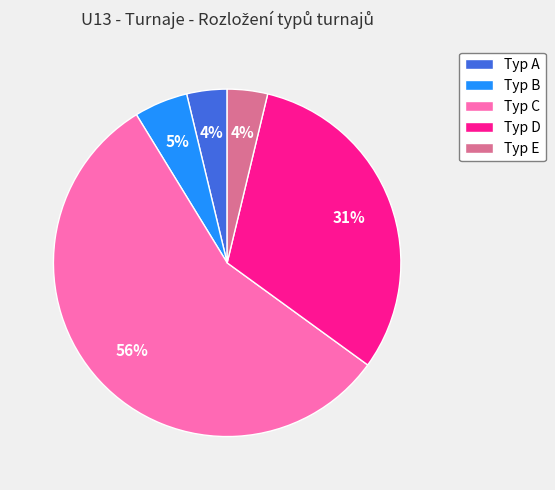

Count the number of slices in the pie.

5